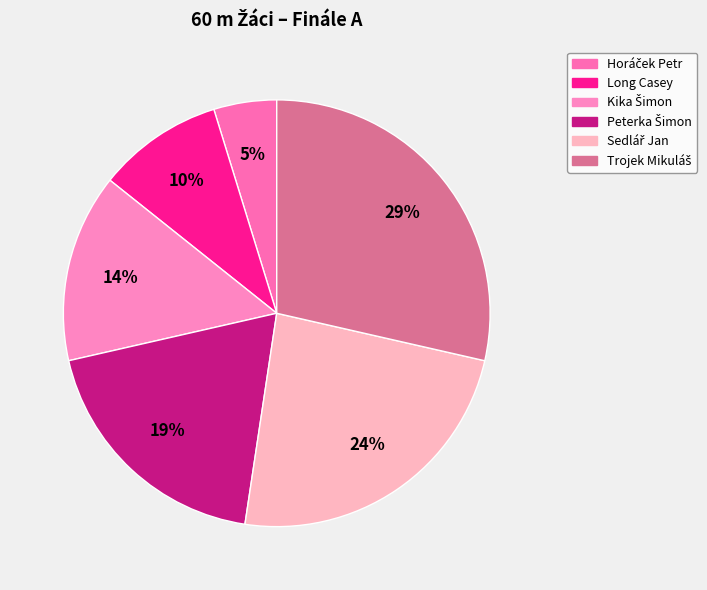

Is the sum of Long Casey and Sedlář Jan greater than half?

No